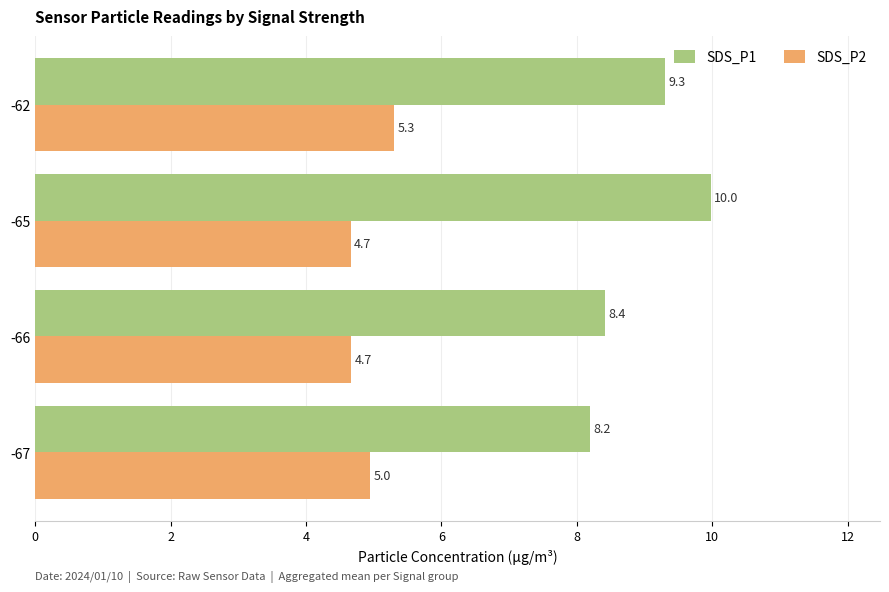

What is the difference between the maximum and minimum values in the SDS_P1 series?

1.8